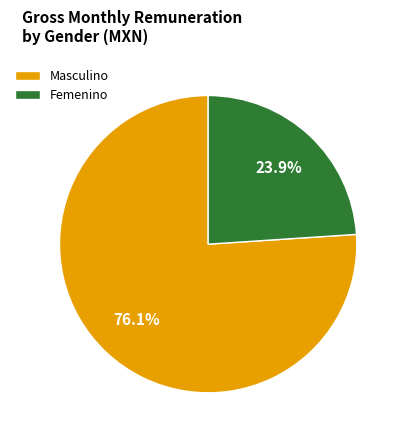

Which has a higher value, Masculino or Femenino?

Masculino